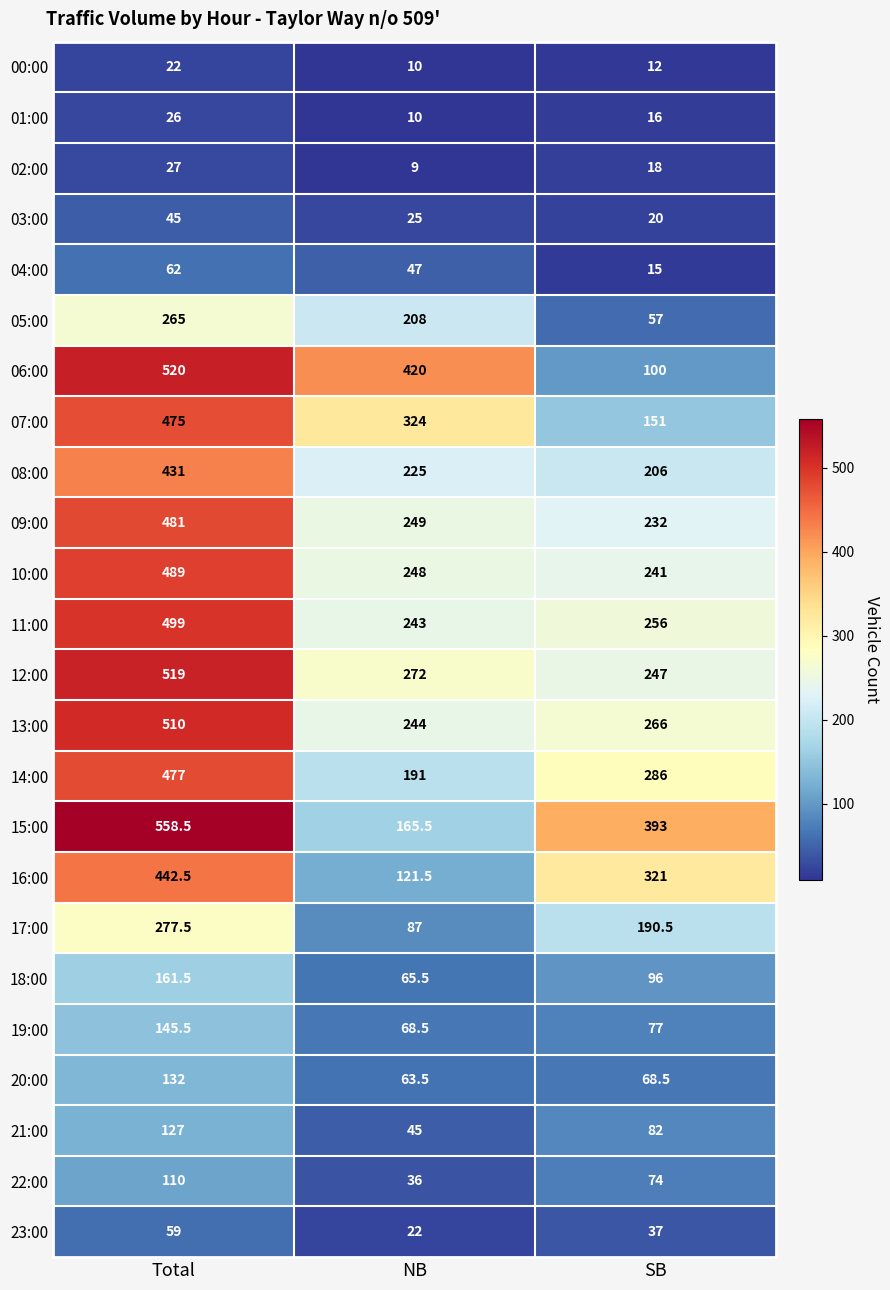

What is the maximum value shown in the chart?

558.5